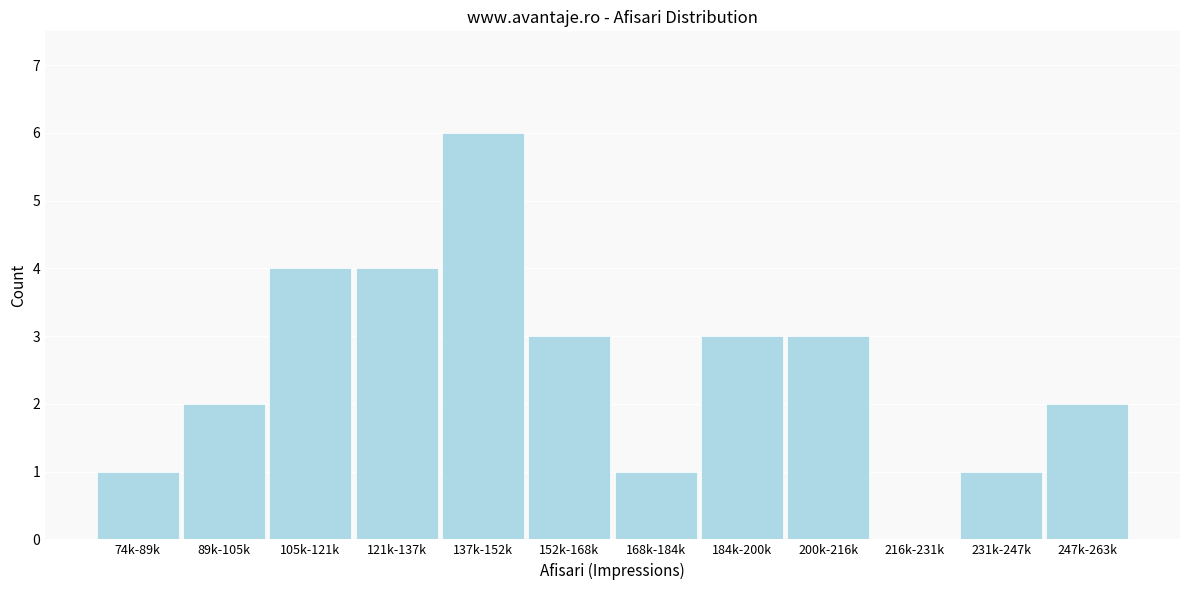

Reading left to right, extract all data points from this chart.

74k-89k=1	89k-105k=2	105k-121k=4	121k-137k=4	137k-152k=6	152k-168k=3	168k-184k=1	184k-200k=3	200k-216k=3	216k-231k=0	231k-247k=1	247k-263k=2